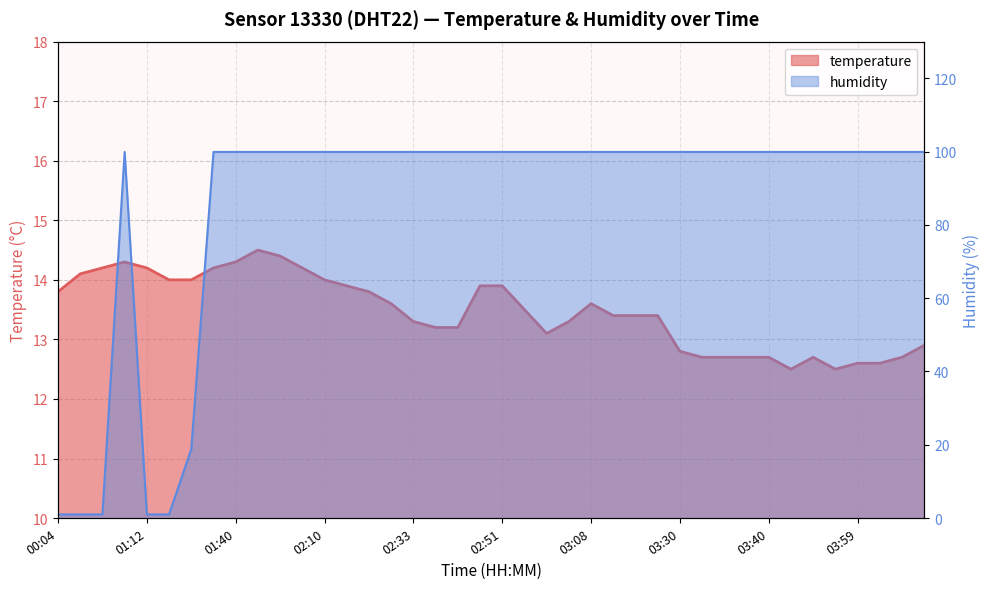

Where is temperature nearest to the value 13?

03:01